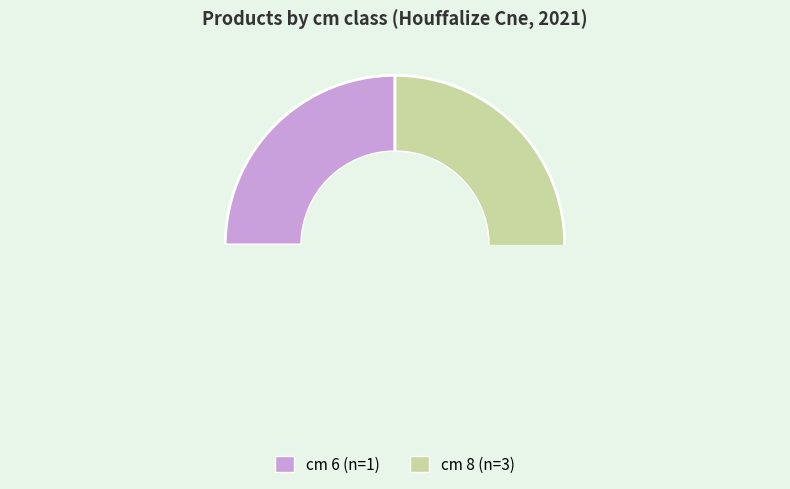

To the nearest percent, what portion does 8 represent?

75%